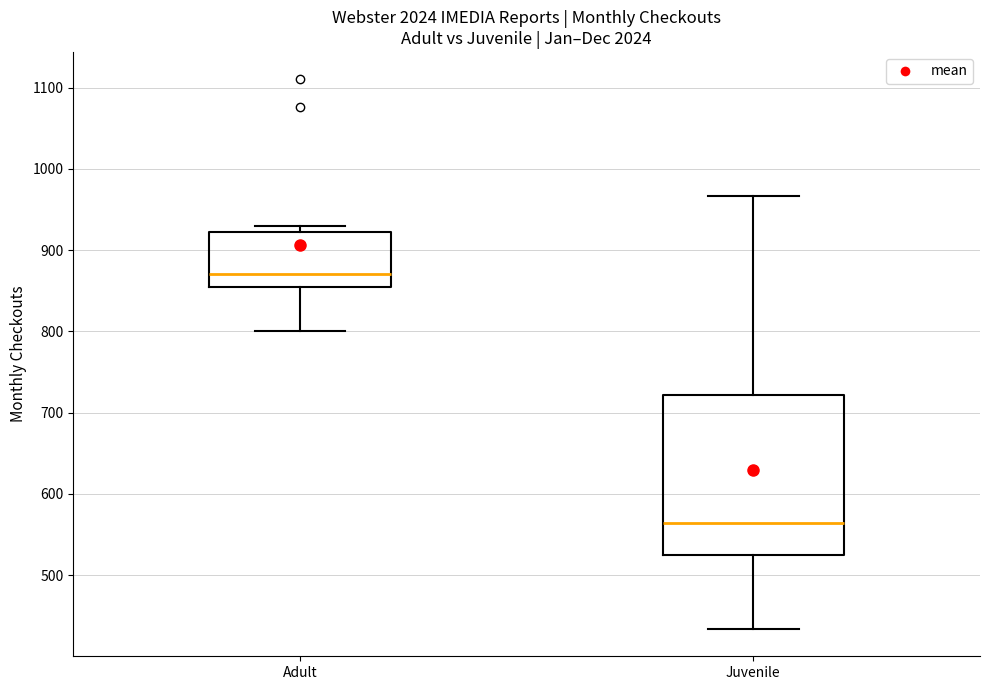

Which box's median line is the lowest?

Juvenile